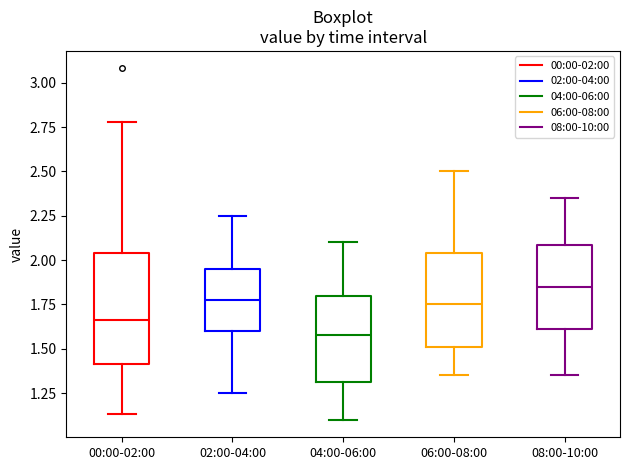

Which box is the tallest, from its lower edge to its upper edge?

00:00-02:00